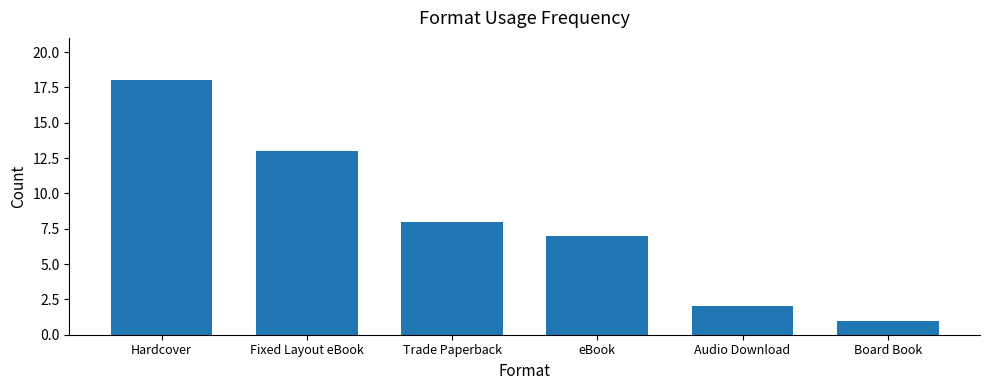

What is the sum of all values?

49